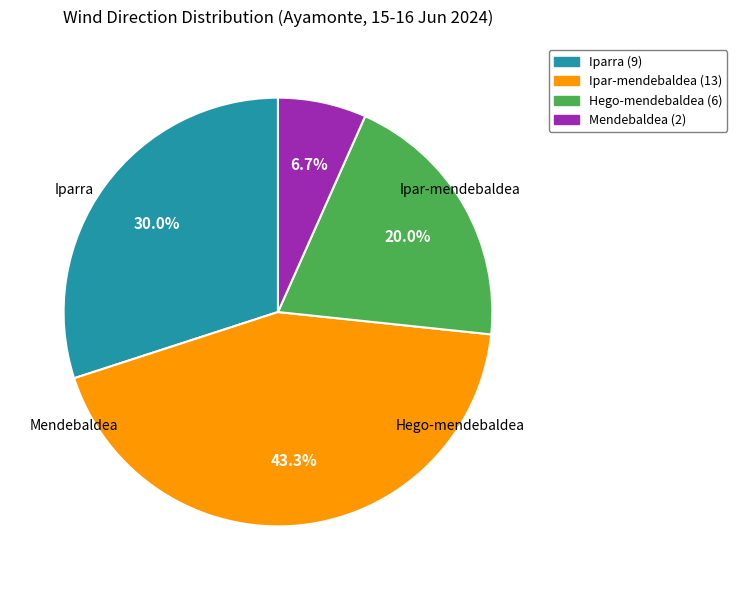

Rank the categories by value from lowest to highest.

Mendebaldea, Hego-mendebaldea, Iparra, Ipar-mendebaldea